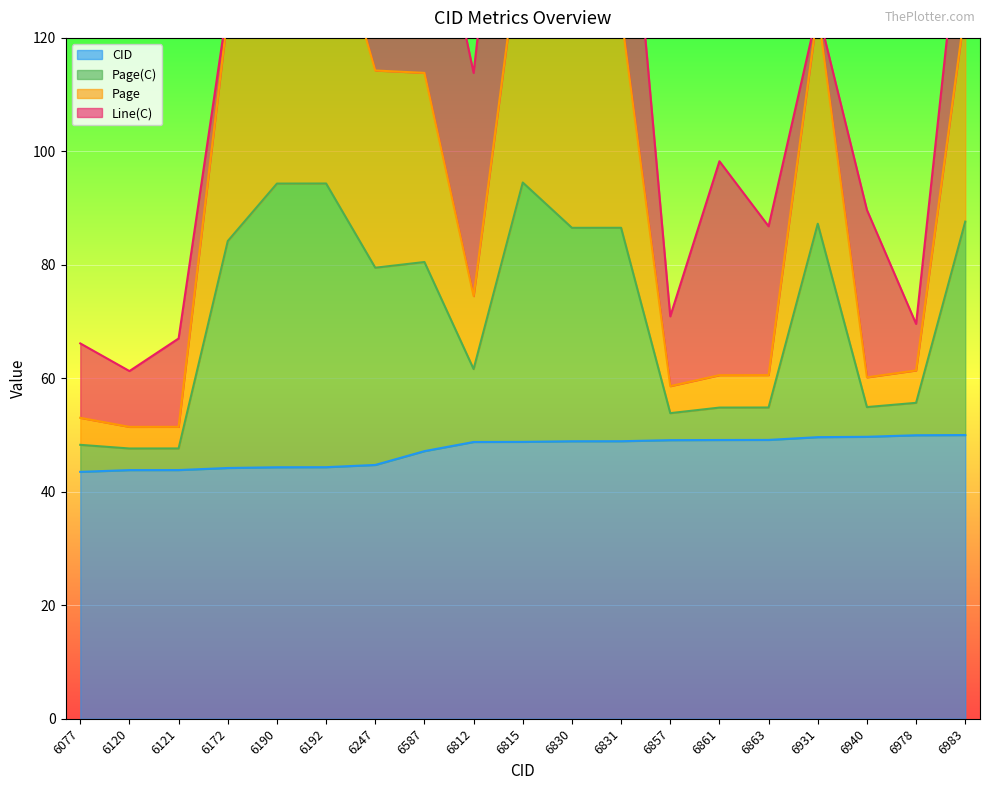

Is it true that CID equals 66.5 at 6587?

False